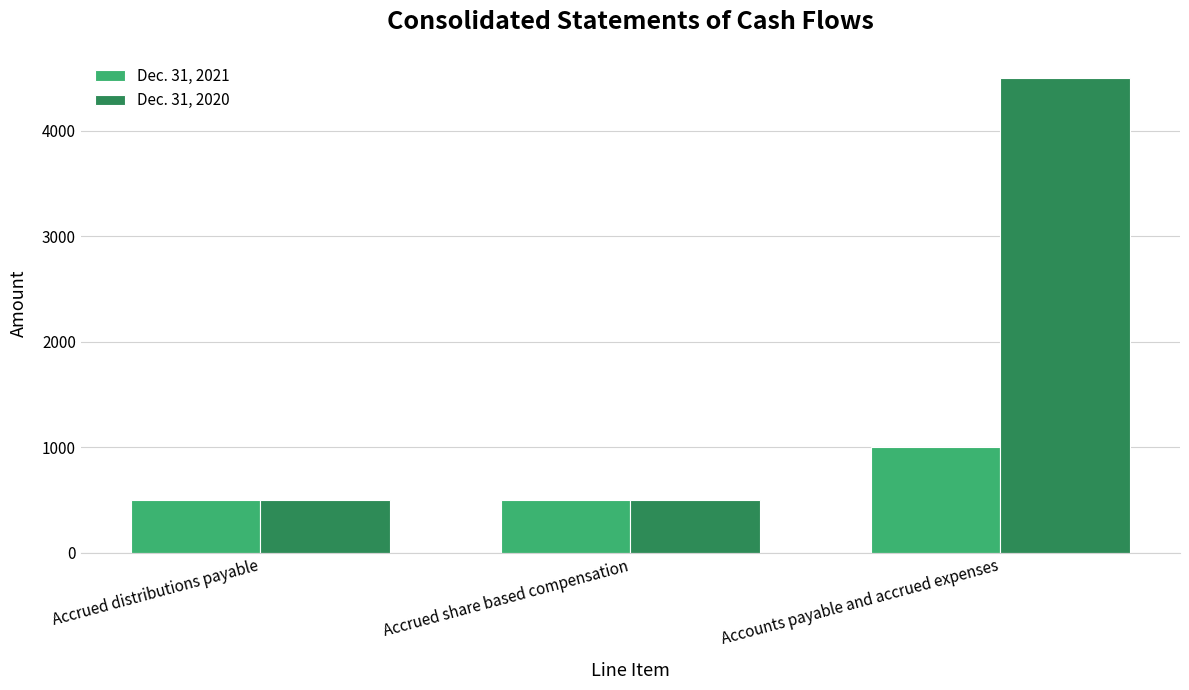

Count the Dec. 31, 2021 values in the range 500 to 1000.

3